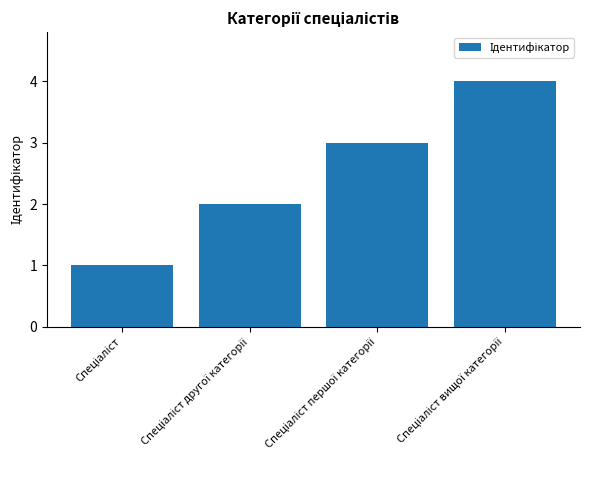

How many categories are shown in the chart?

4